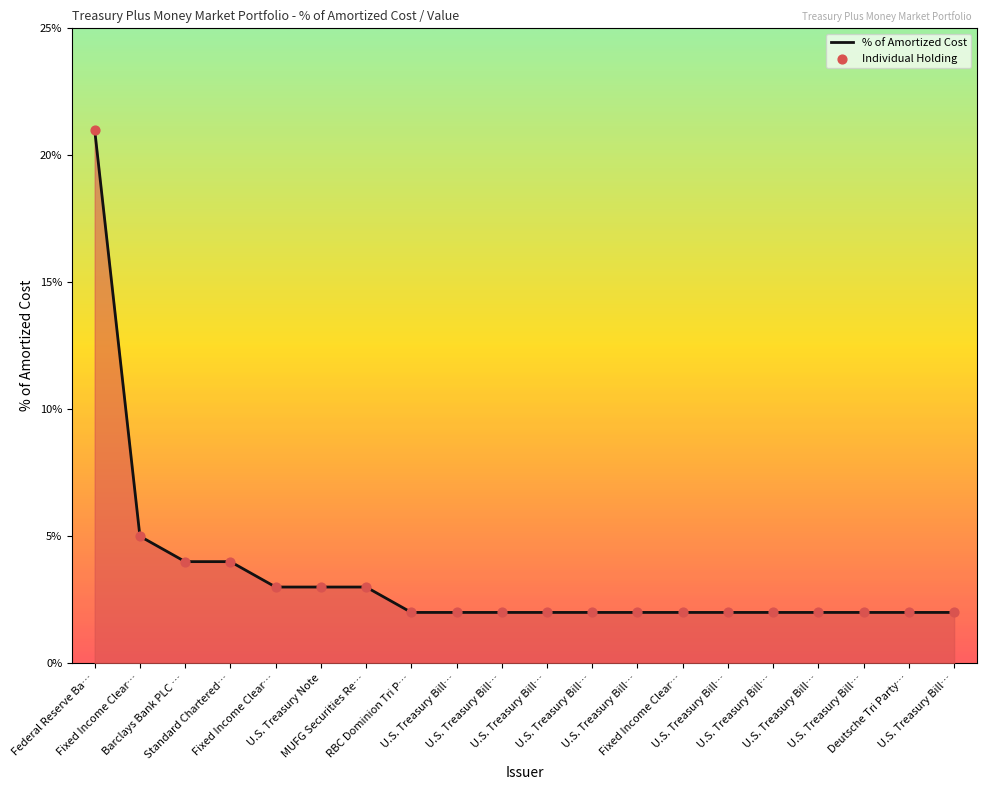

Between Fixed Income Clear… and U.S. Treasury Bill…, which is larger?

Fixed Income Clear…